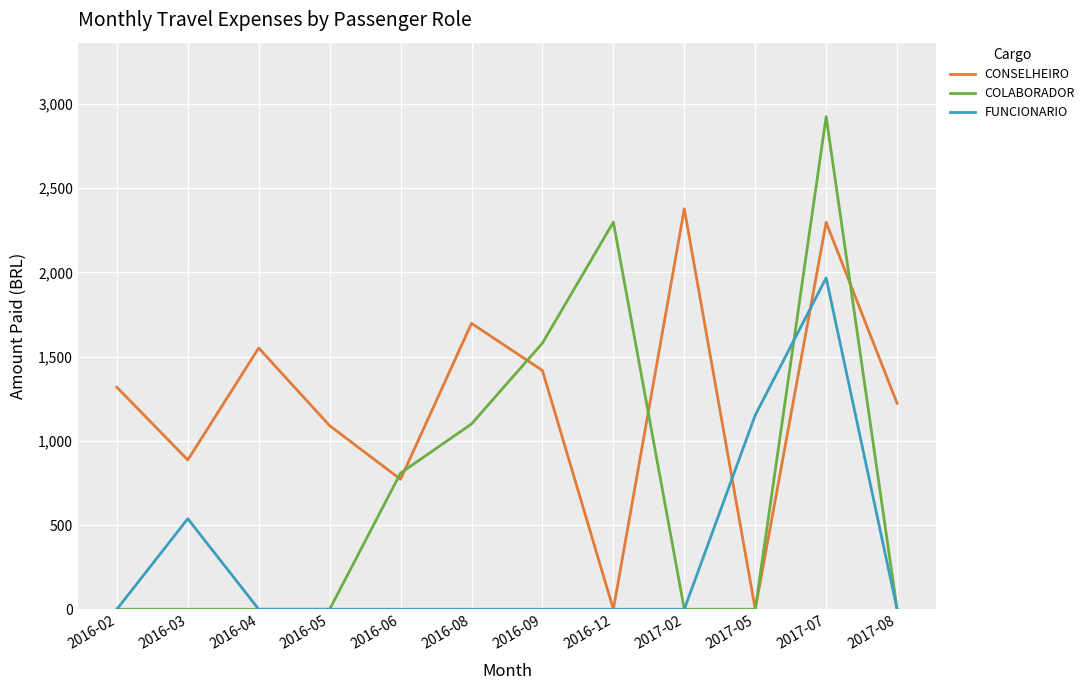

Which category has the highest value in the COLABORADOR series?

2017-07